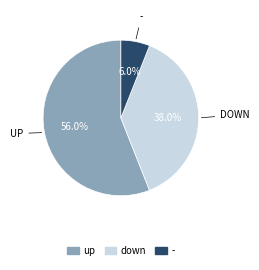

Is there a majority slice in this chart?

Yes